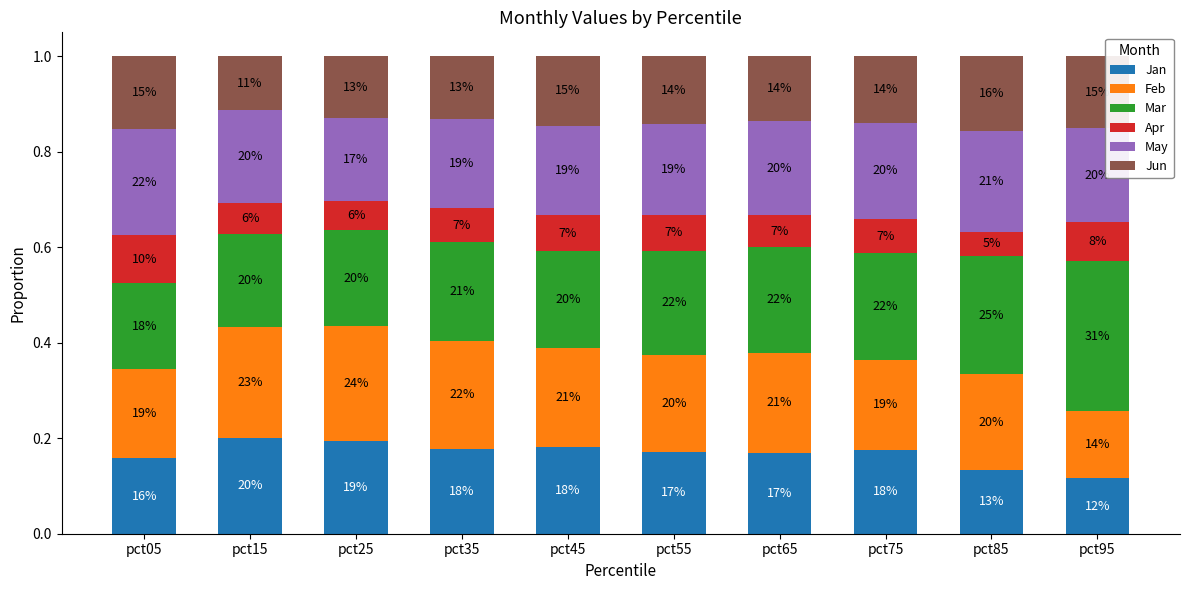

Which series changed the most between pct25 and pct45?

Feb